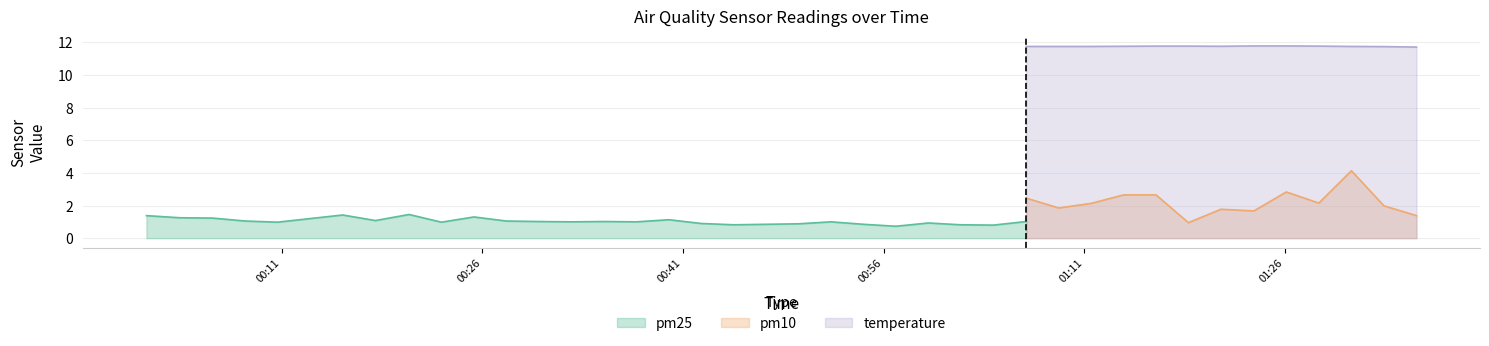

Count the temperature values in the range 11 to 12.

13